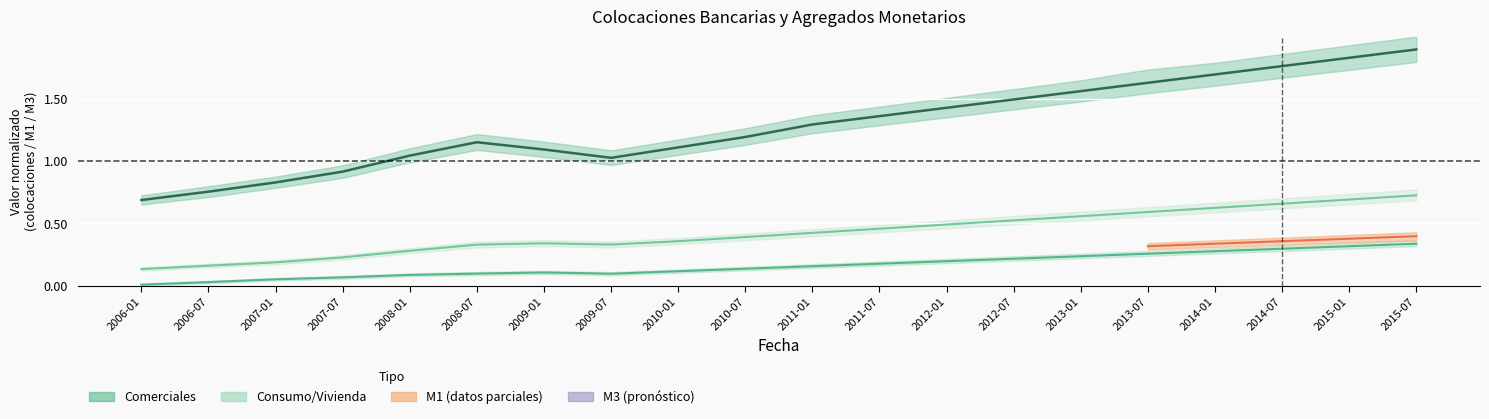

Is the value of Vivienda at 2014-07 greater than the value of Consumo at 2014-01?

Yes